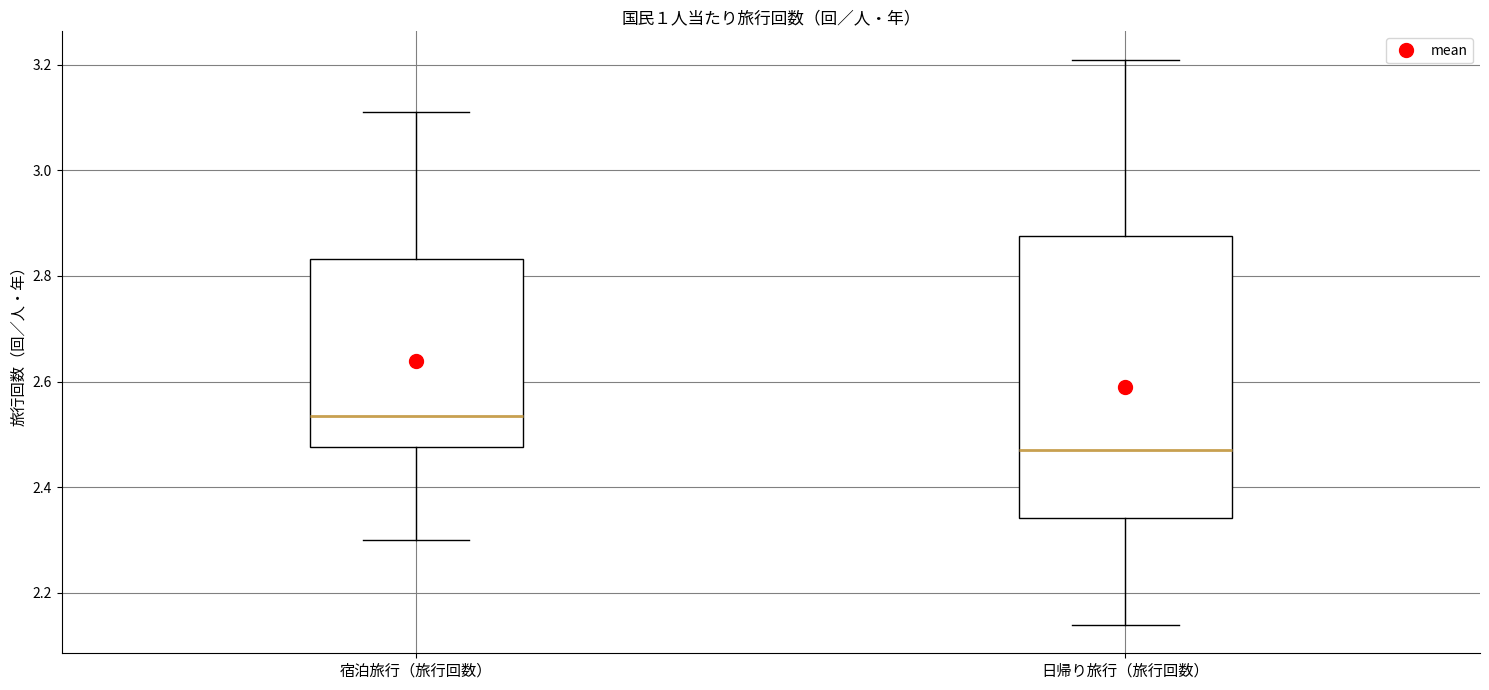

Reading left to right, read every box against the y-axis: the position of its median line, the range the box covers, and the ends of its whiskers. The values are not printed on the chart, so give them approximately, as read against the axis.

宿泊旅行（旅行回数）: median 2.54, box 2.48 to 2.84, whiskers 2.30 to 3.12
日帰り旅行（旅行回数）: median 2.48, box 2.34 to 2.88, whiskers 2.14 to 3.22